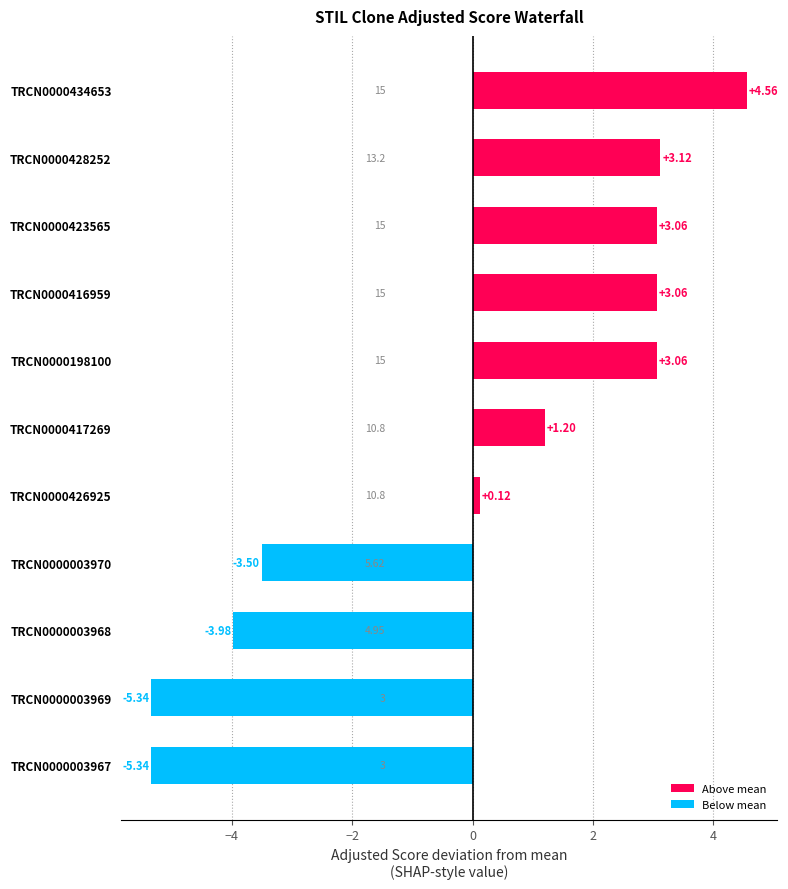

At which label is the value closest to 0?

TRCN0000426925